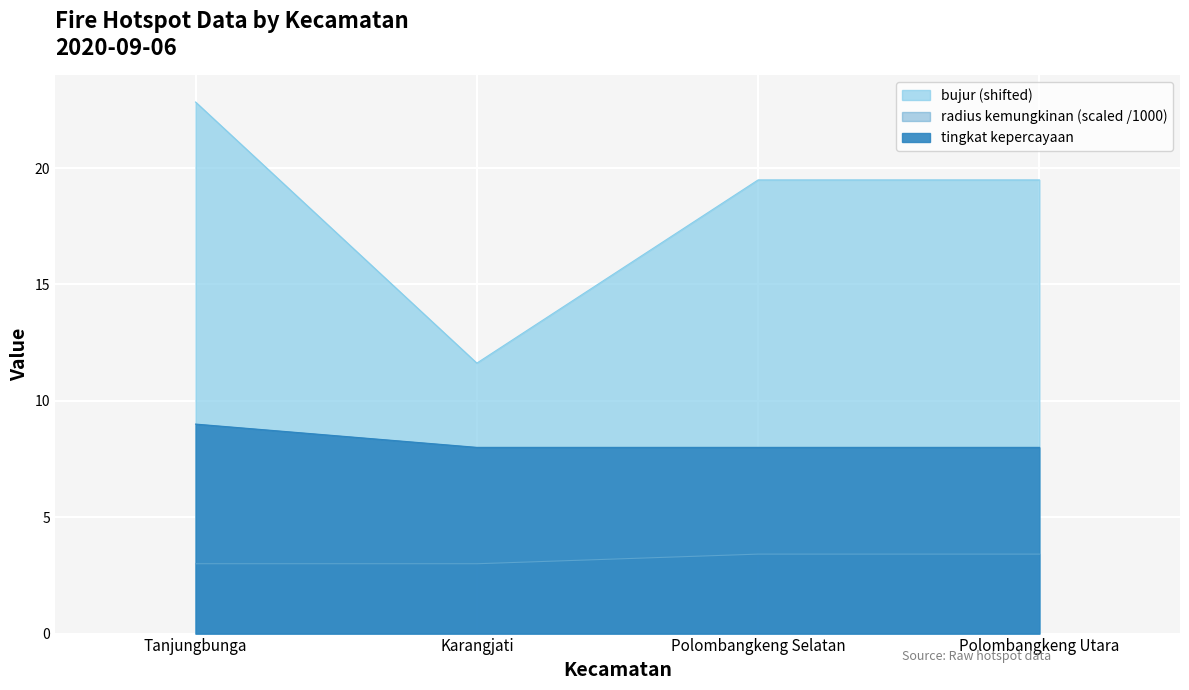

What is the label of the 3rd point from the right?

Karangjati